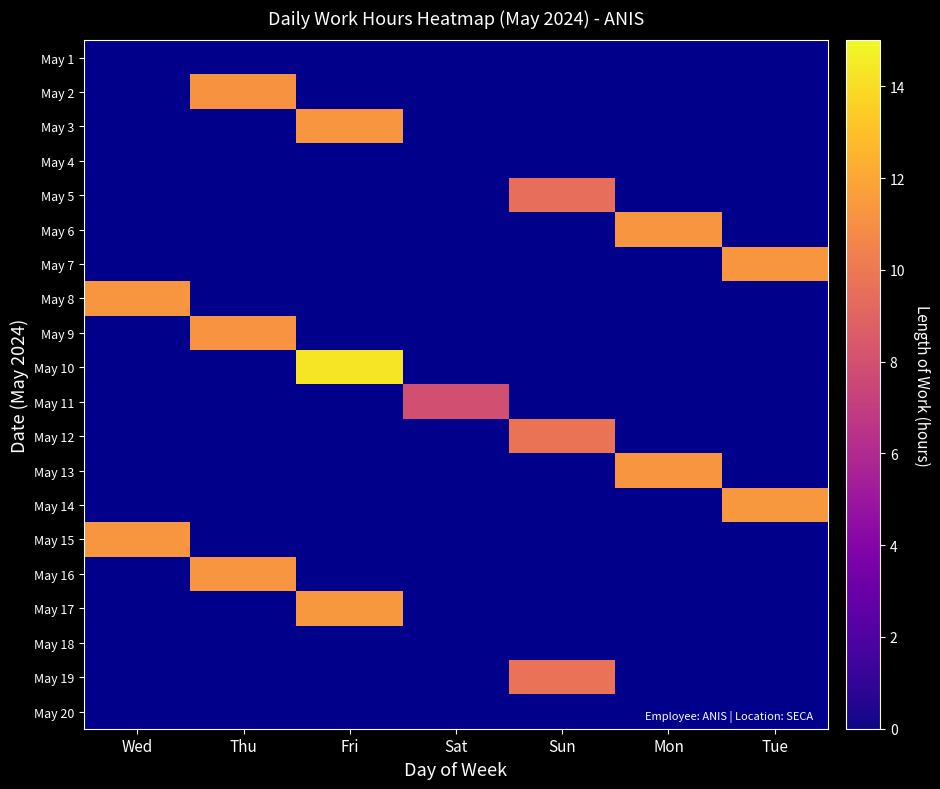

What is the greatest value displayed?

14.3